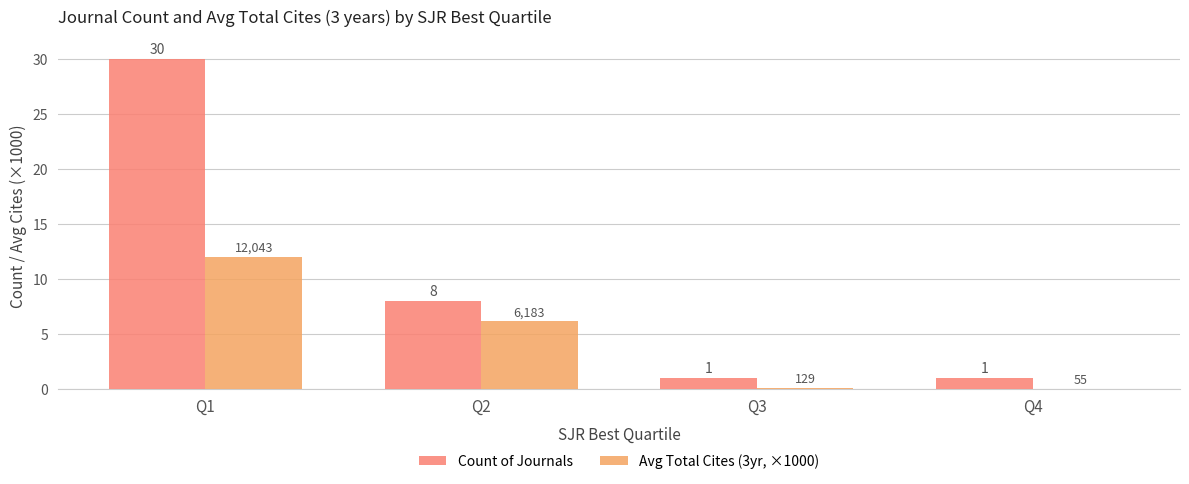

At which label does Count of Journals first exceed 8?

Q1